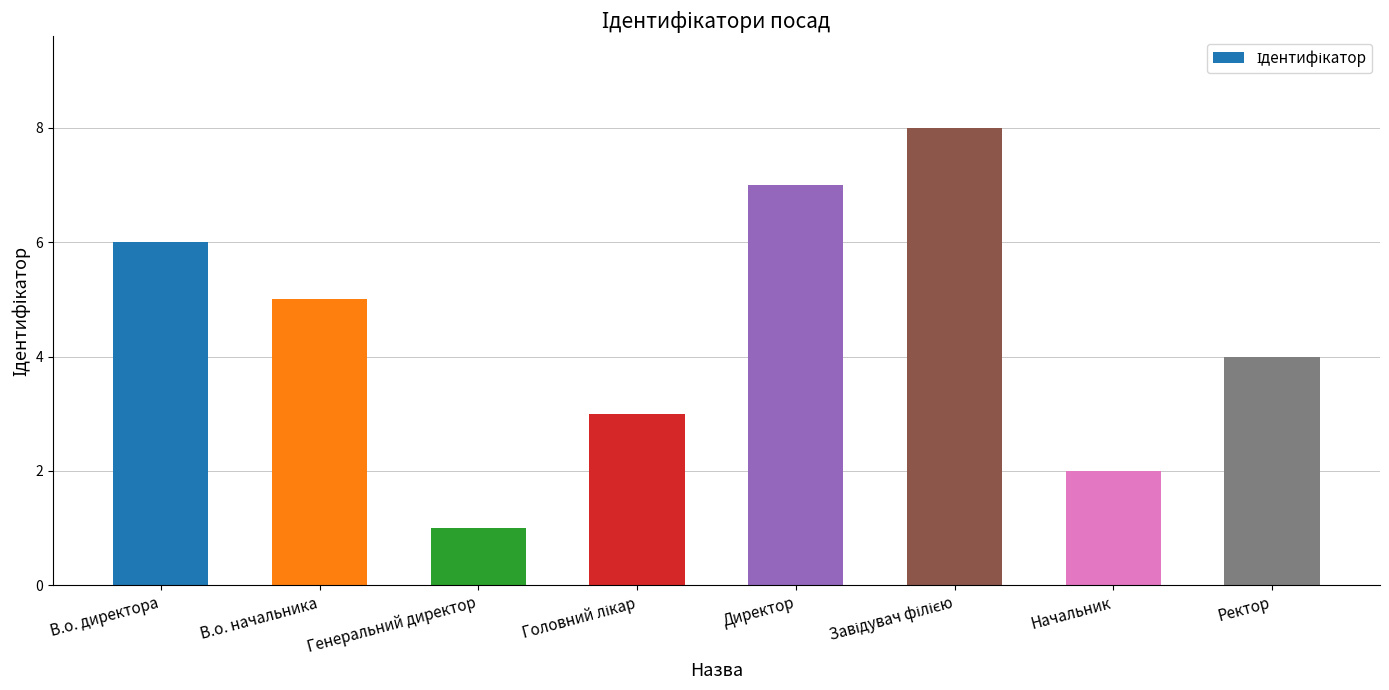

Which has a higher value, Директор or В.о. начальника?

Директор